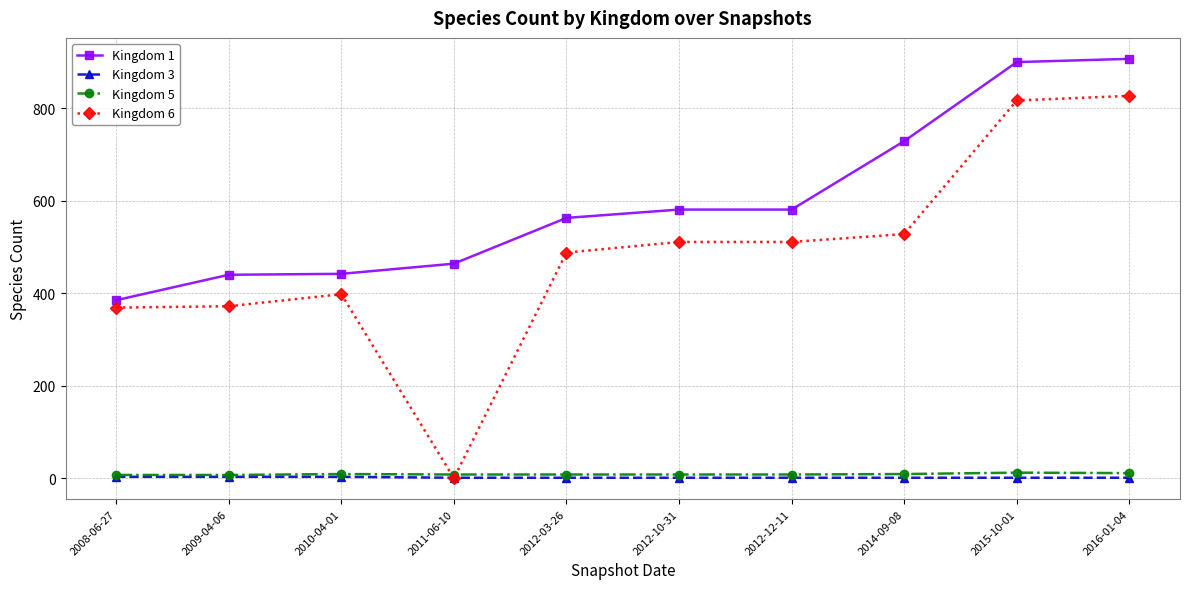

How many lines are shown in the chart?

4